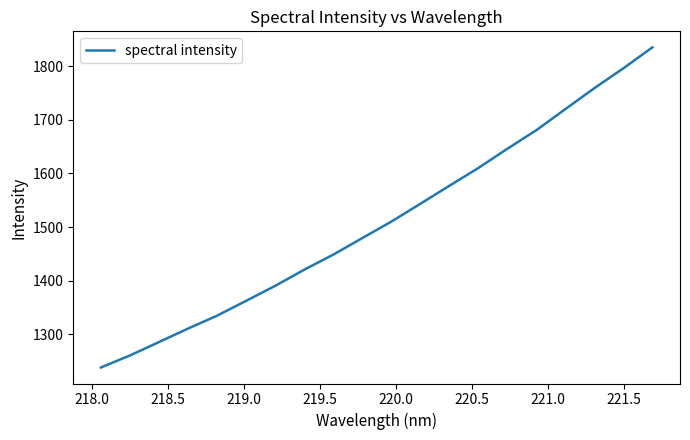

How many lines are shown in the chart?

1